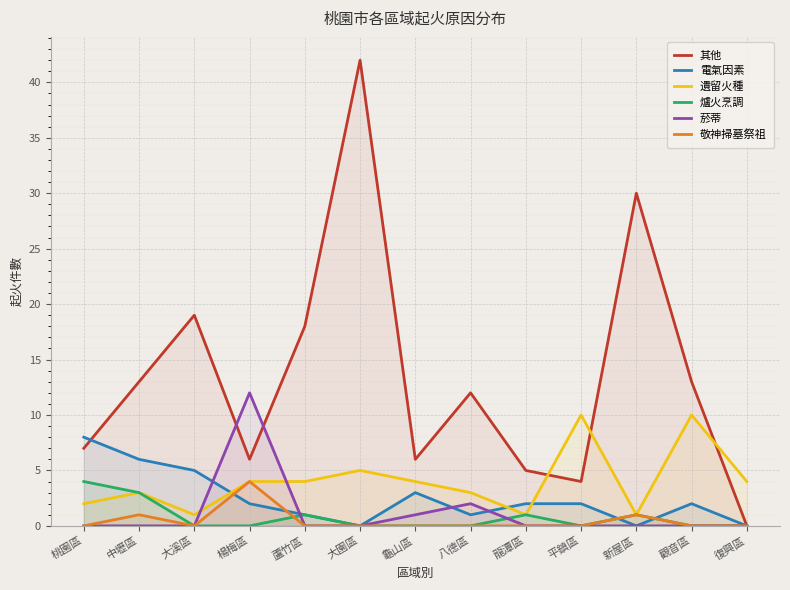

What are all the series names shown in the legend?

其他, 電氣因素, 遺留火種, 爐火烹調, 菸蒂, 敬神掃墓祭祖